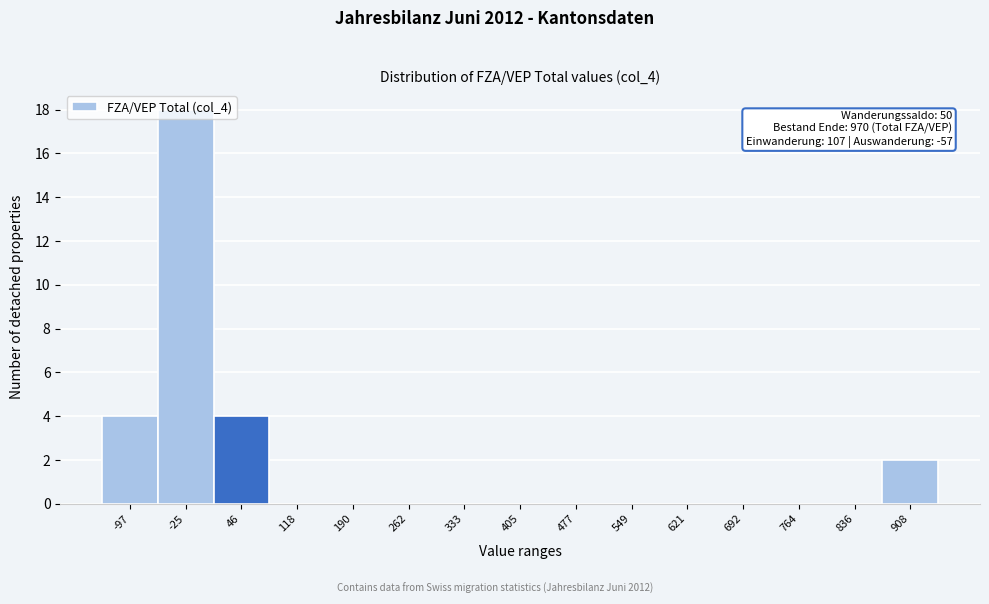

What is the sum of all values?

28